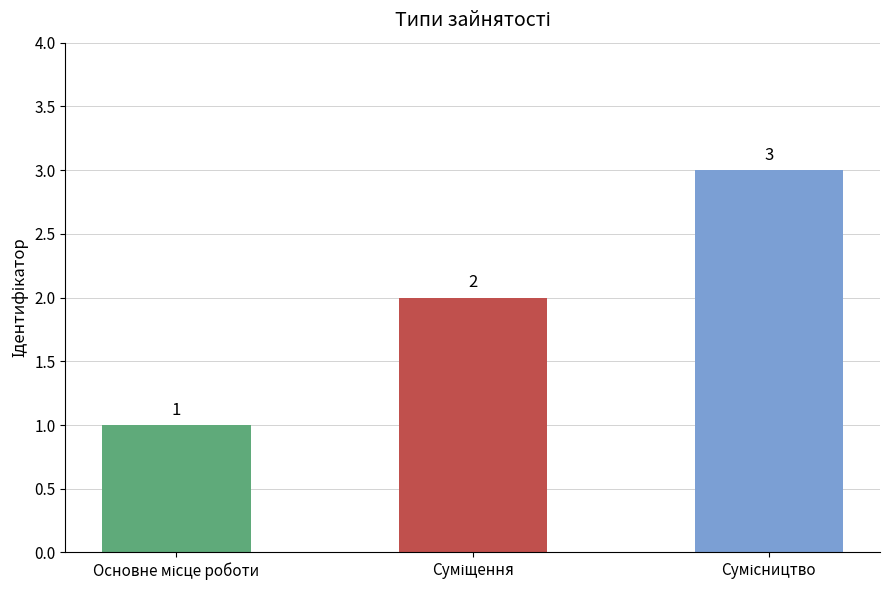

Count the number of data series in this chart.

1